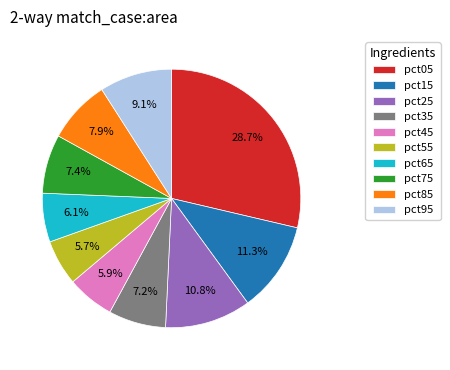

How many slices are in this pie chart?

10